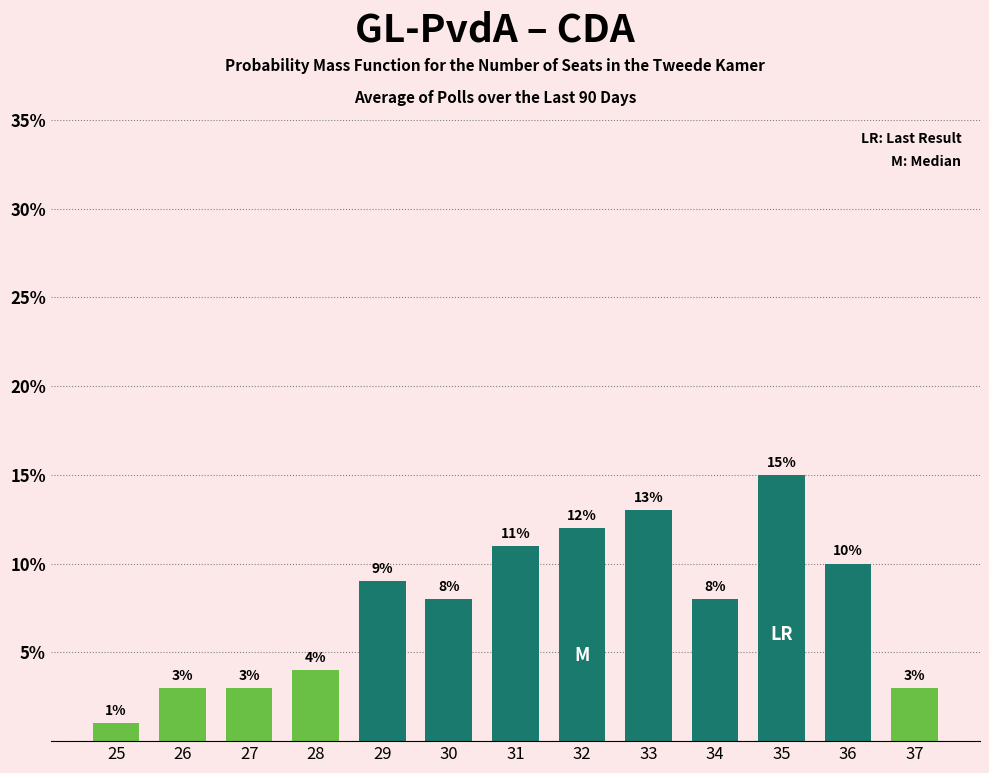

Reading right to left, extract all data points from this chart.

37=3	36=10	35=15	34=8	33=13	32=12	31=11	30=8	29=9	28=4	27=3	26=3	25=1